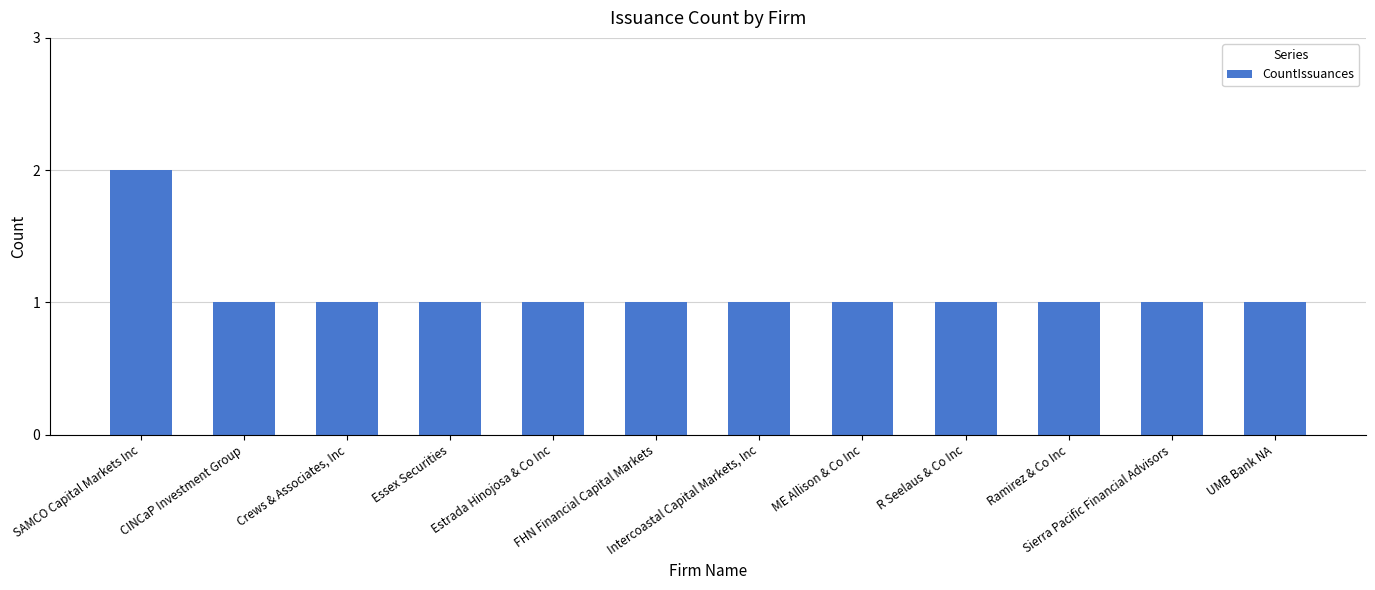

What is the approximate value at Crews & Associates, Inc?

1